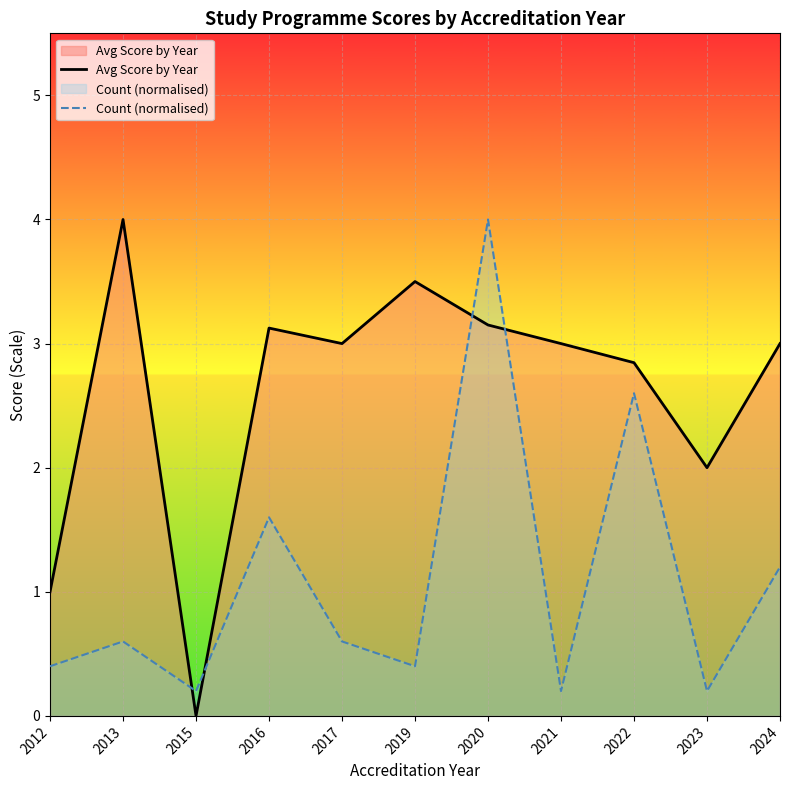

Reading right to left, list all the values displayed in this chart.

Avg Score by Year: 2024=3.0	2023=2.0	2022=2.8	2021=3.0	2020=3.1	2019=3.5	2017=3.0	2016=3.1	2015=0.0	2013=4.0	2012=1.0
Count (normalised): 2024=1.2	2023=0.2	2022=2.6	2021=0.2	2020=4.0	2019=0.4	2017=0.6	2016=1.6	2015=0.2	2013=0.6	2012=0.4